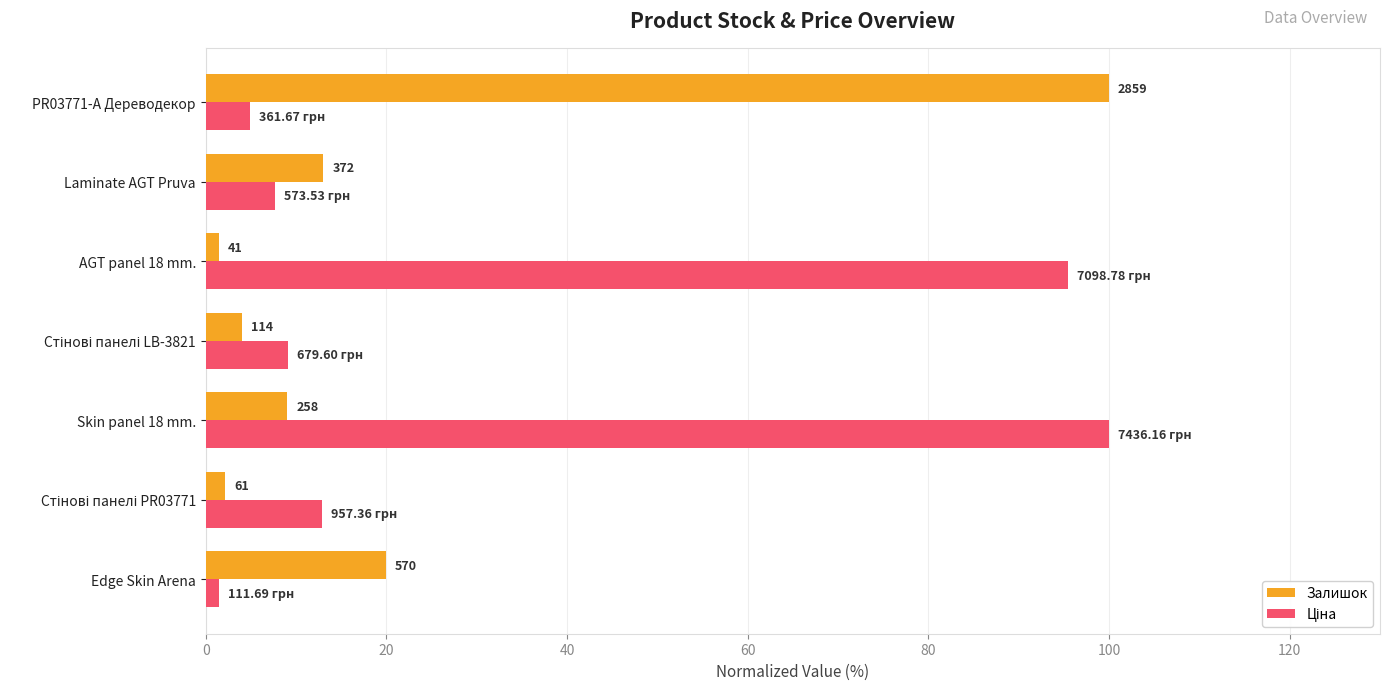

How many distinct data groups are displayed?

2